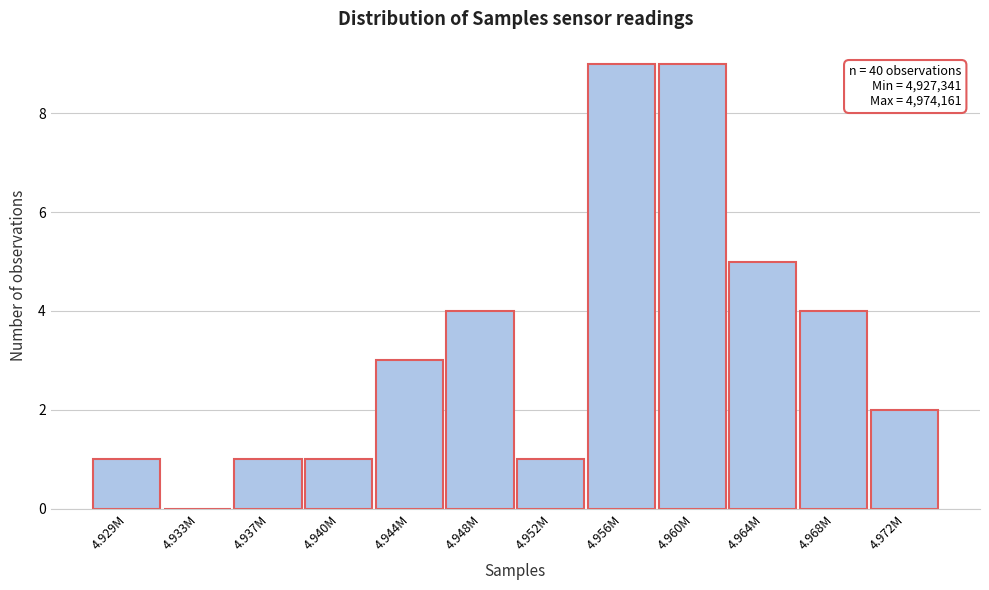

Reading right to left, transcribe all the data shown in this chart.

4.972M=2	4.968M=4	4.964M=5	4.960M=9	4.956M=9	4.952M=1	4.948M=4	4.944M=3	4.940M=1	4.937M=1	4.933M=0	4.929M=1